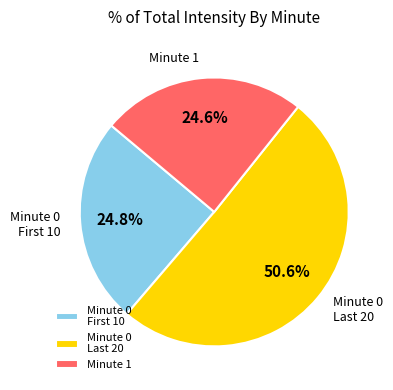

Which slice represents more than half of the pie?

Minute 0 Last 20